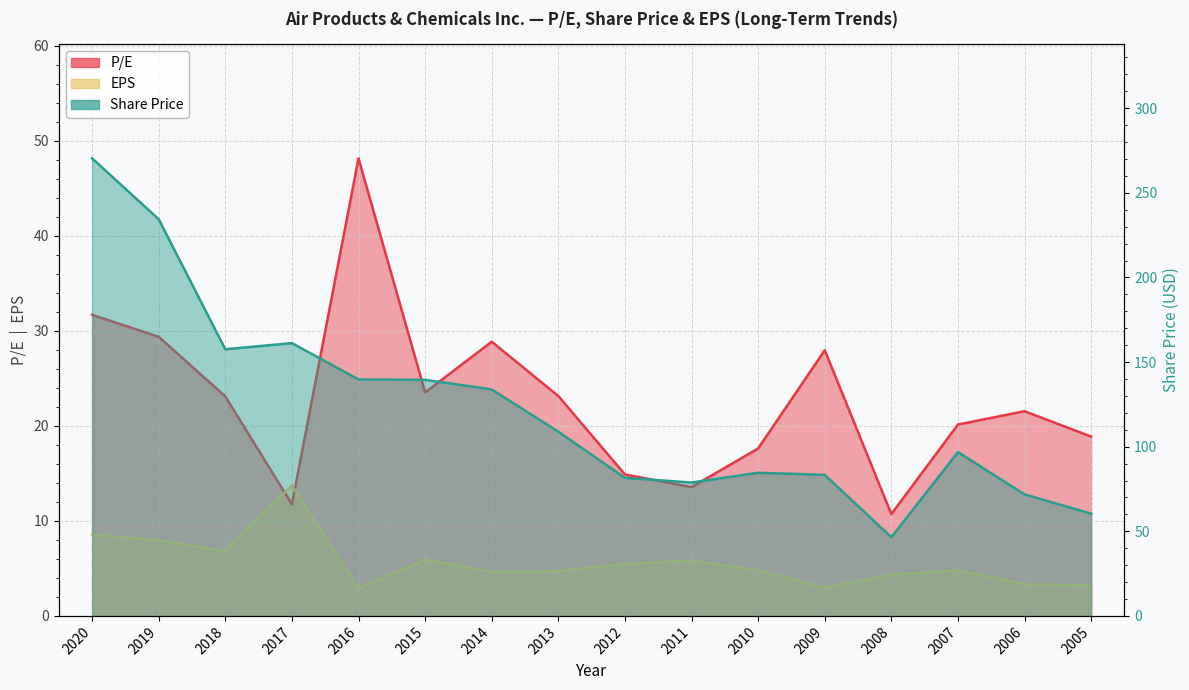

What is the total value across all series at 2007?

121.7